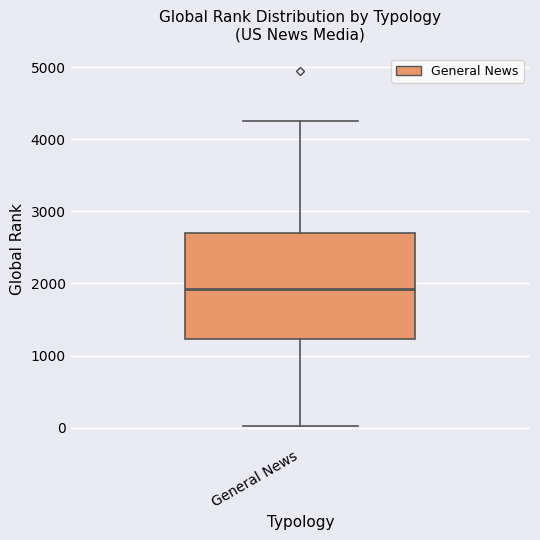

Transcribe this box plot: give where the median line is, the range the box spans, and where the two whiskers end, as read against the y-axis. The values are not printed on the chart, so give them approximately, as read against the axis.

median 1900, box 1200 to 2700, whiskers 0 to 4300